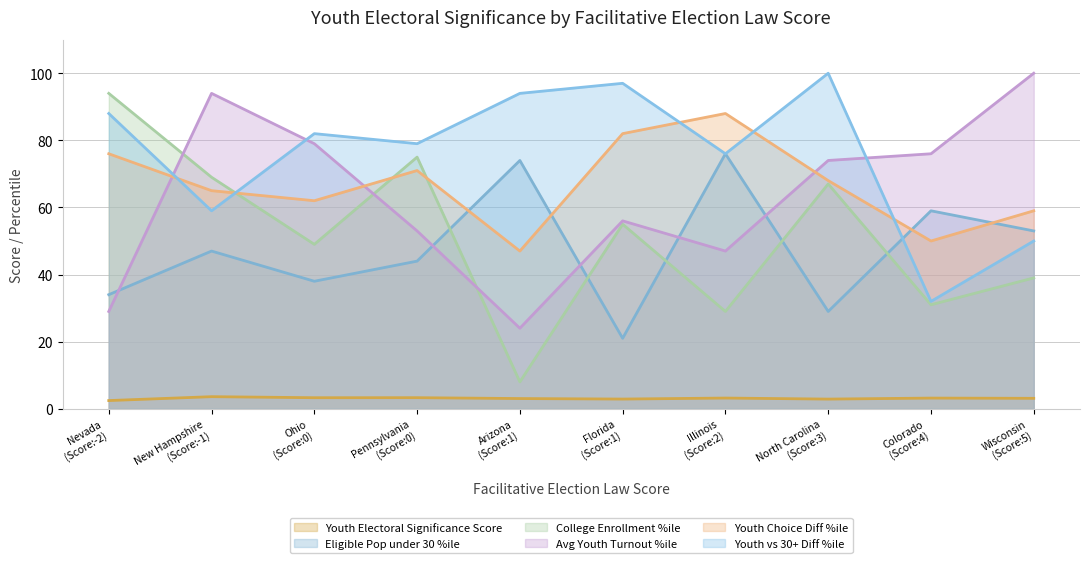

What is the minimum value for Avg Youth Turnout %ile?

24.0